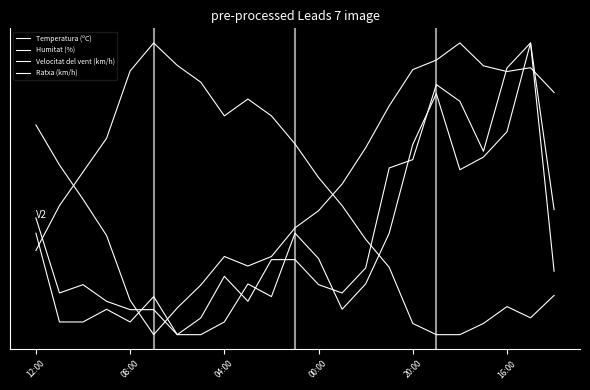

Is this an area chart (filled region under the line)?

No